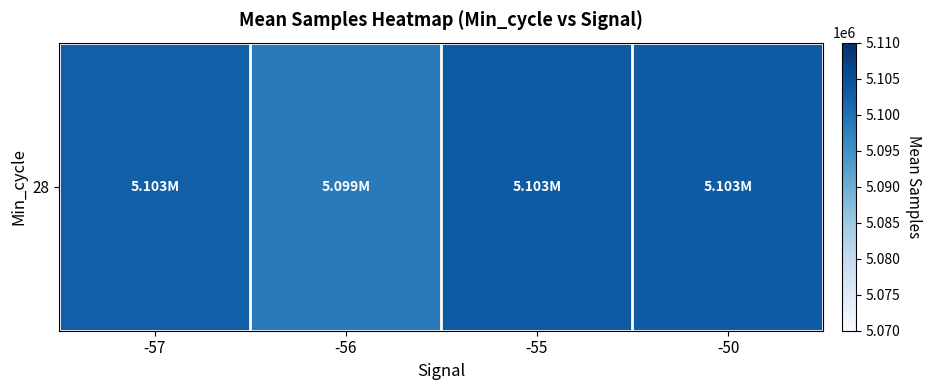

List the labels in order of value, largest first.

-55, -50, -57, -56